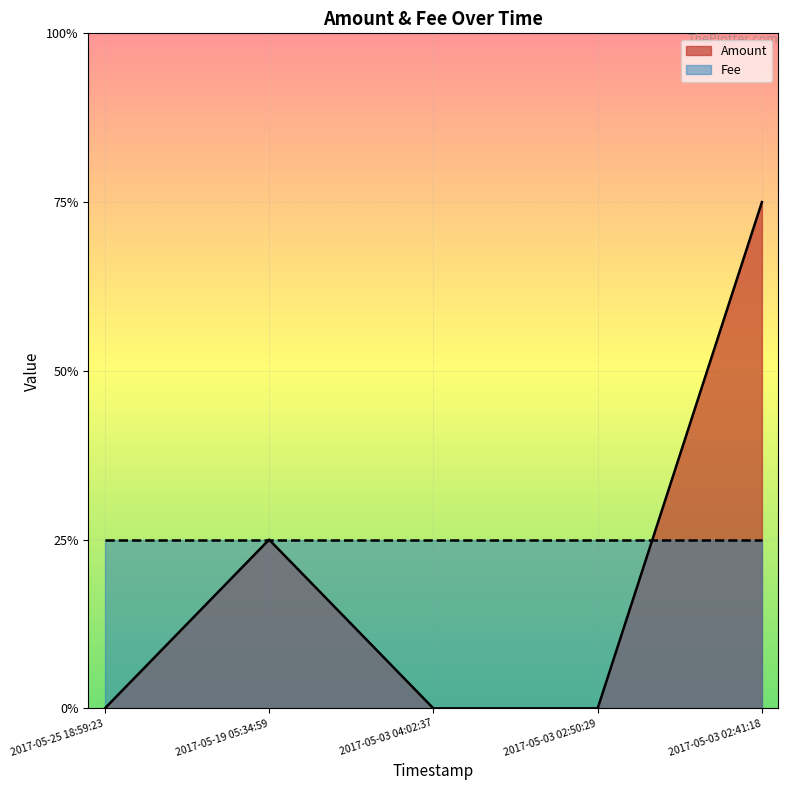

The chart shows a value of 1 at 2017-05-19 05:34:59. True or false?

True